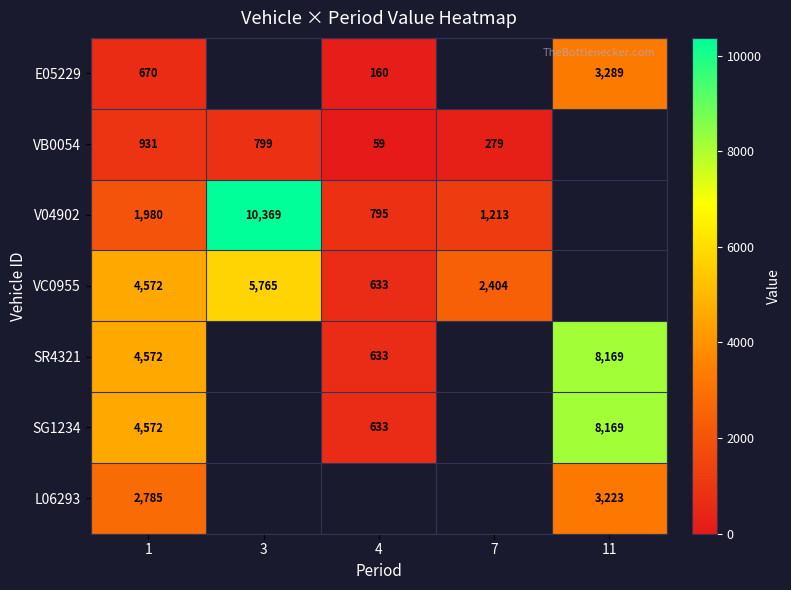

The VC0955 series shows 2404 at 7. True or false?

True